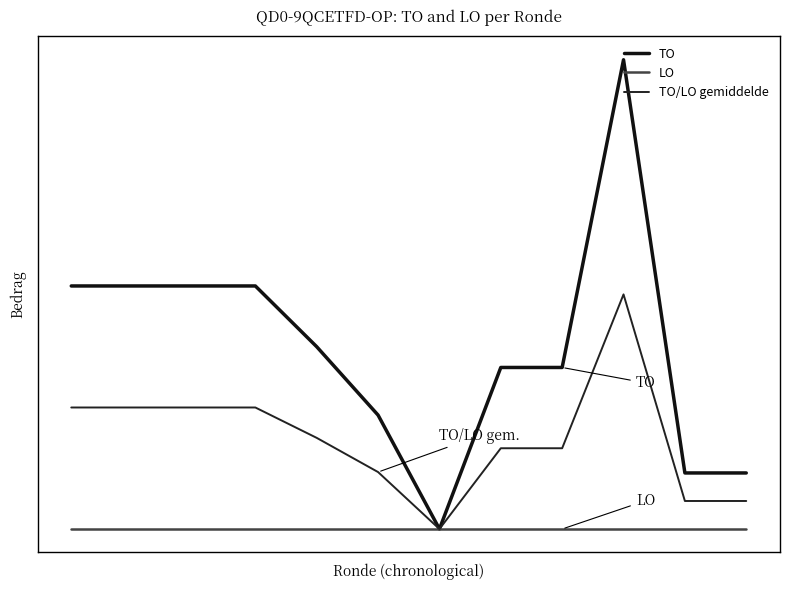

In TO, how many points are lower than both neighbors (excluding endpoints)?

1